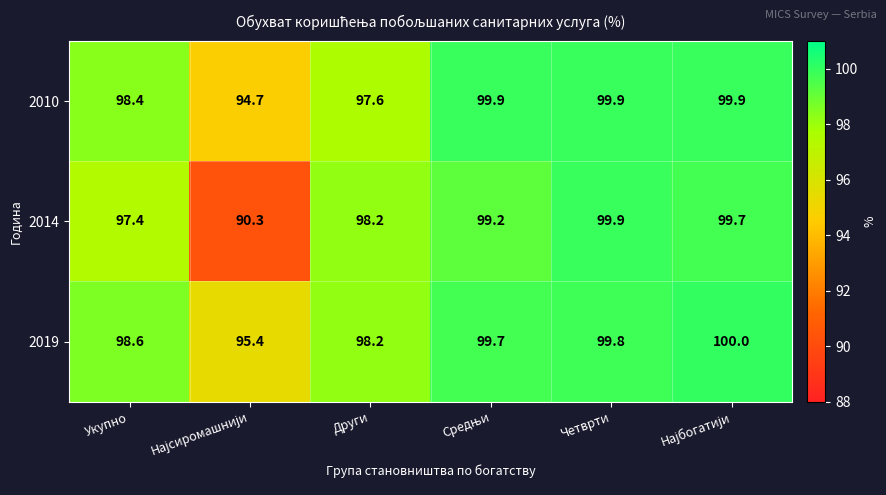

What is the maximum value shown in the chart?

100.0